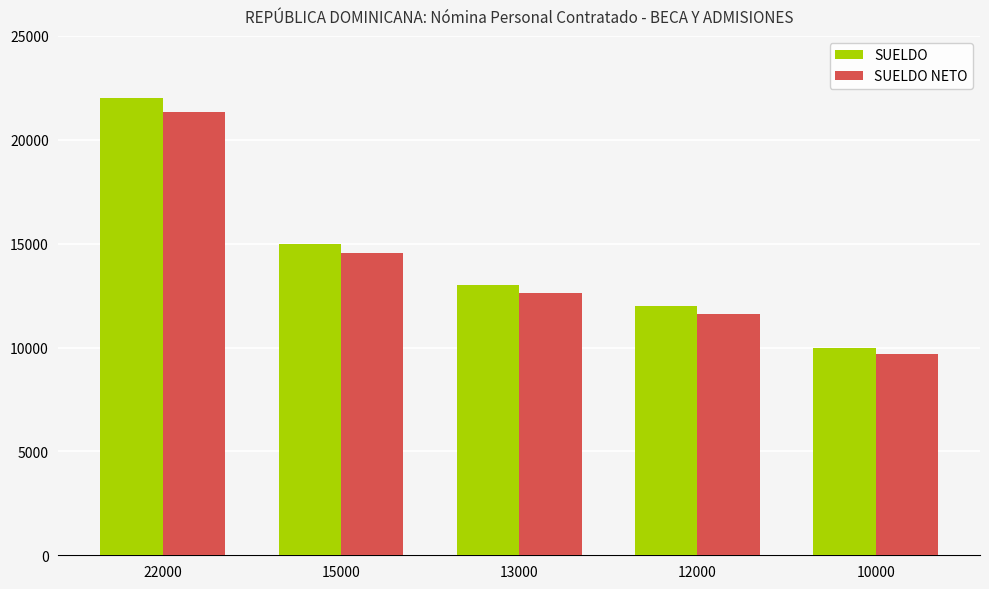

What is the highest value of the SUELDO NETO series?

21331.2